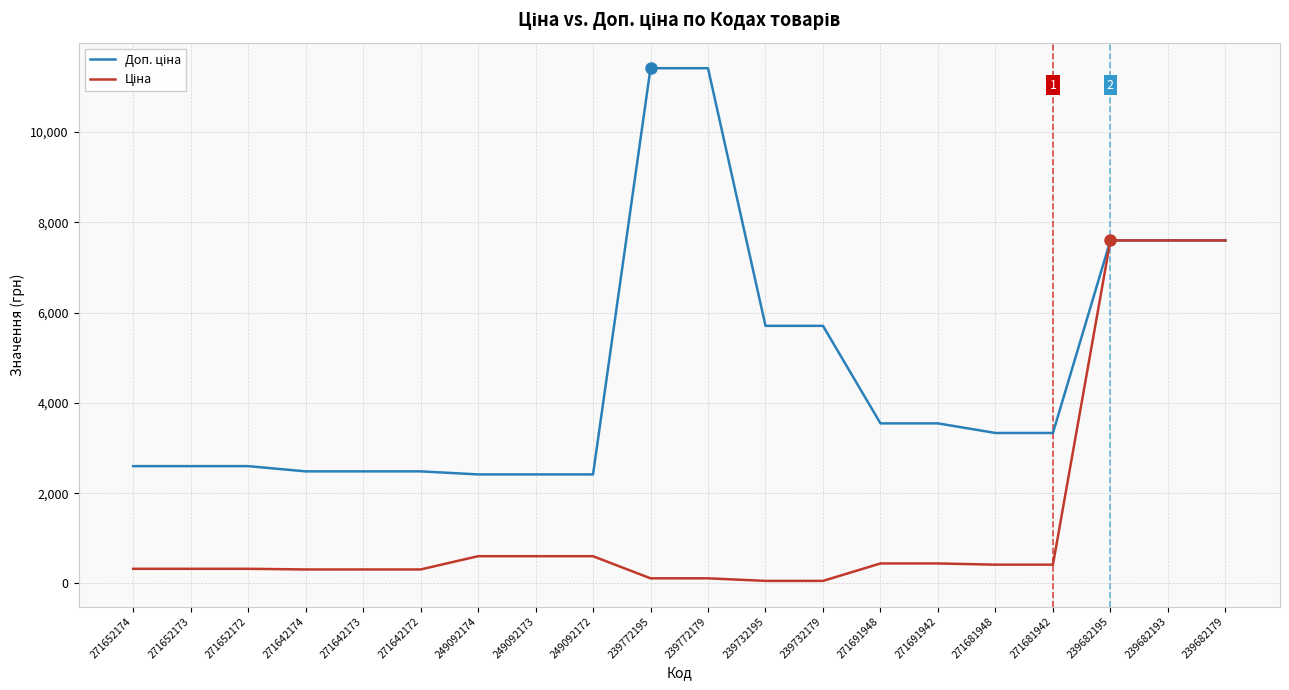

What is the total value across all series at 249092172?

3018.6